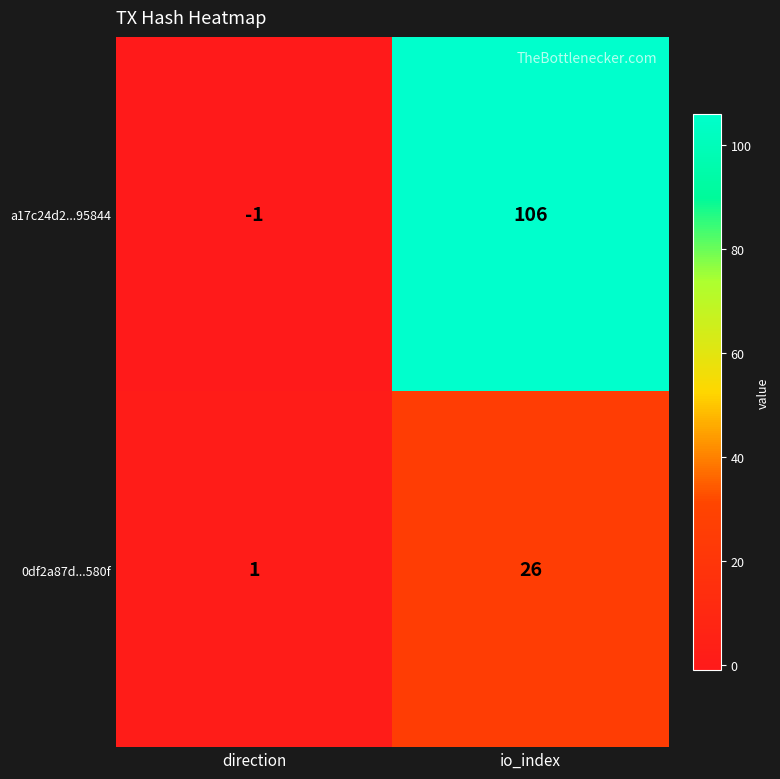

Which series has the largest range (max minus min)?

a17c24d2...95844